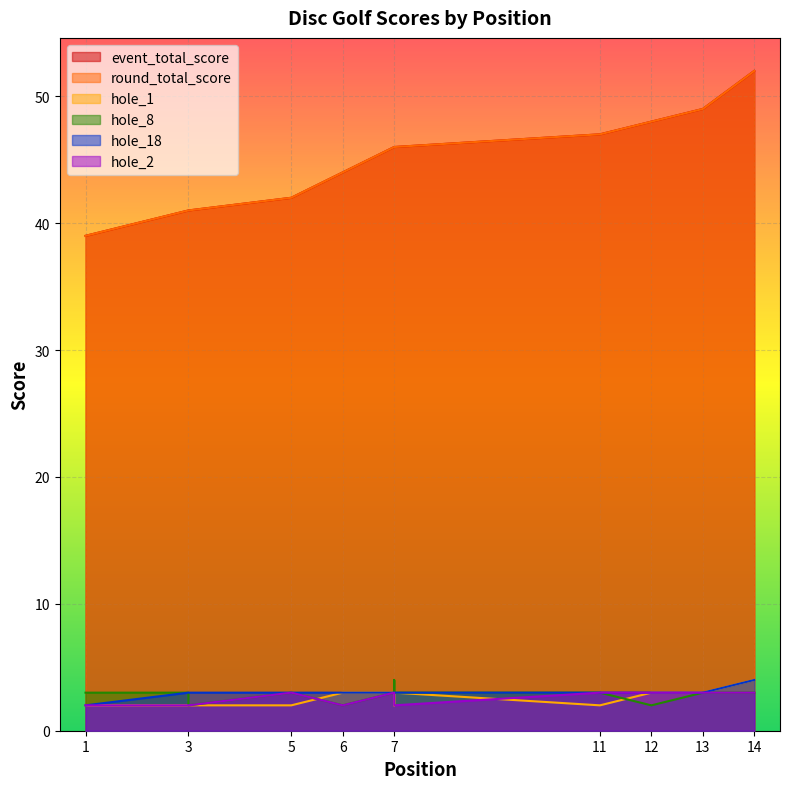

Which has a higher value, 12 or 3?

12